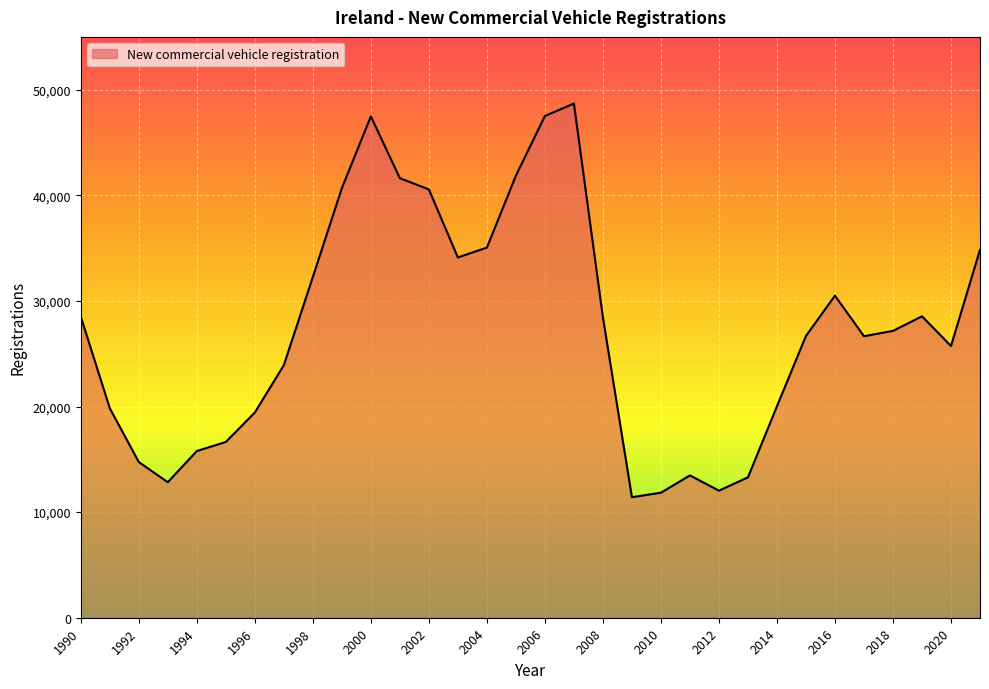

What is the minimum value shown in the chart?

11412